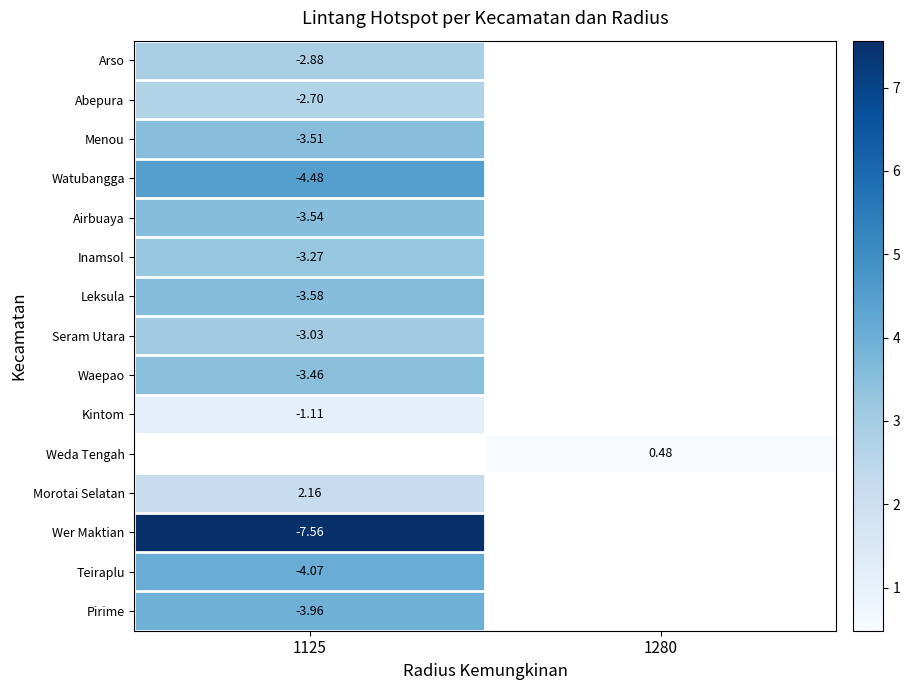

Count the number of data series in this chart.

15